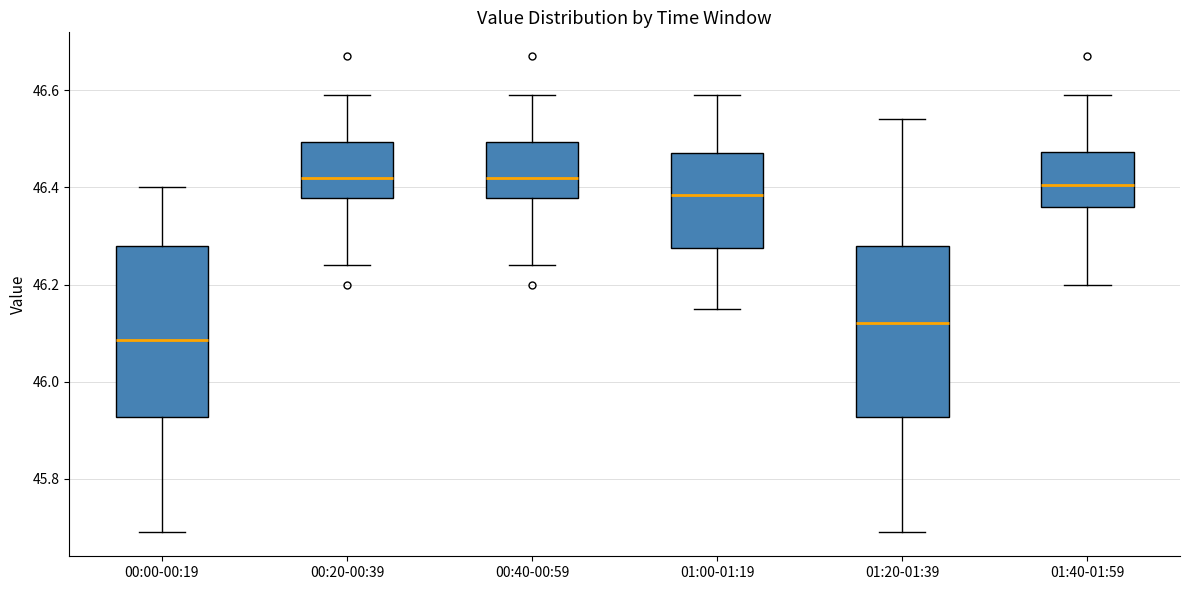

Where does the median line of the box for 00:40-00:59 sit on the y-axis? The values are not printed on the chart, so give them approximately, as read against the axis.

46.42